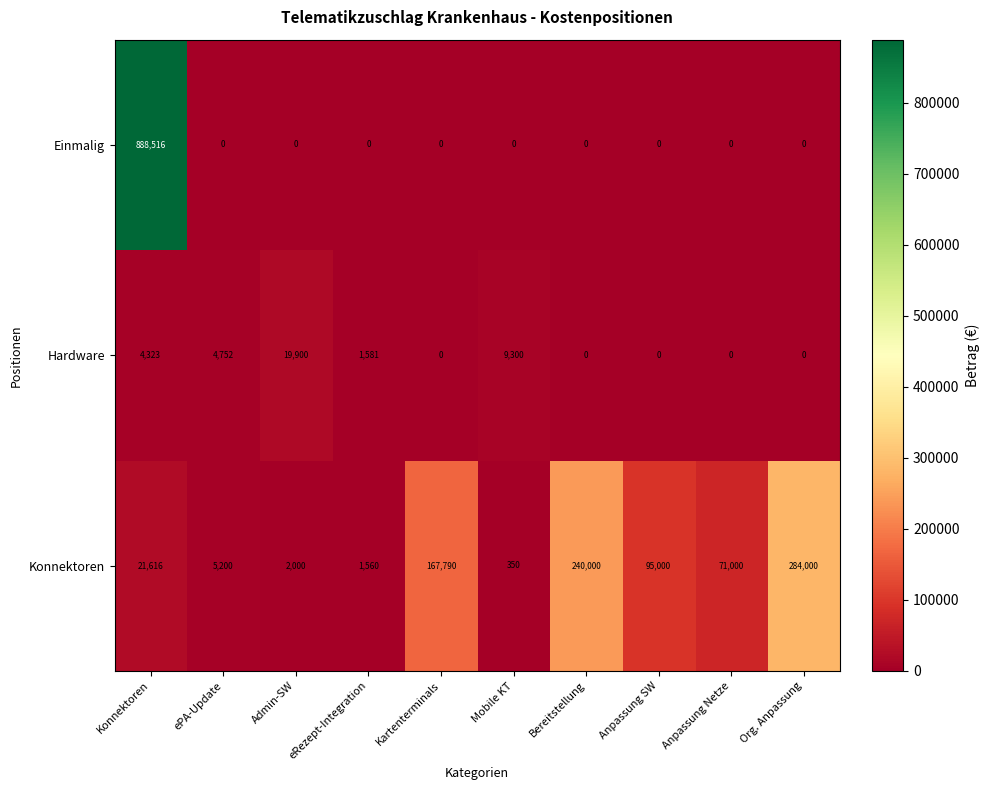

Which series has the largest range (max minus min)?

Einmalig